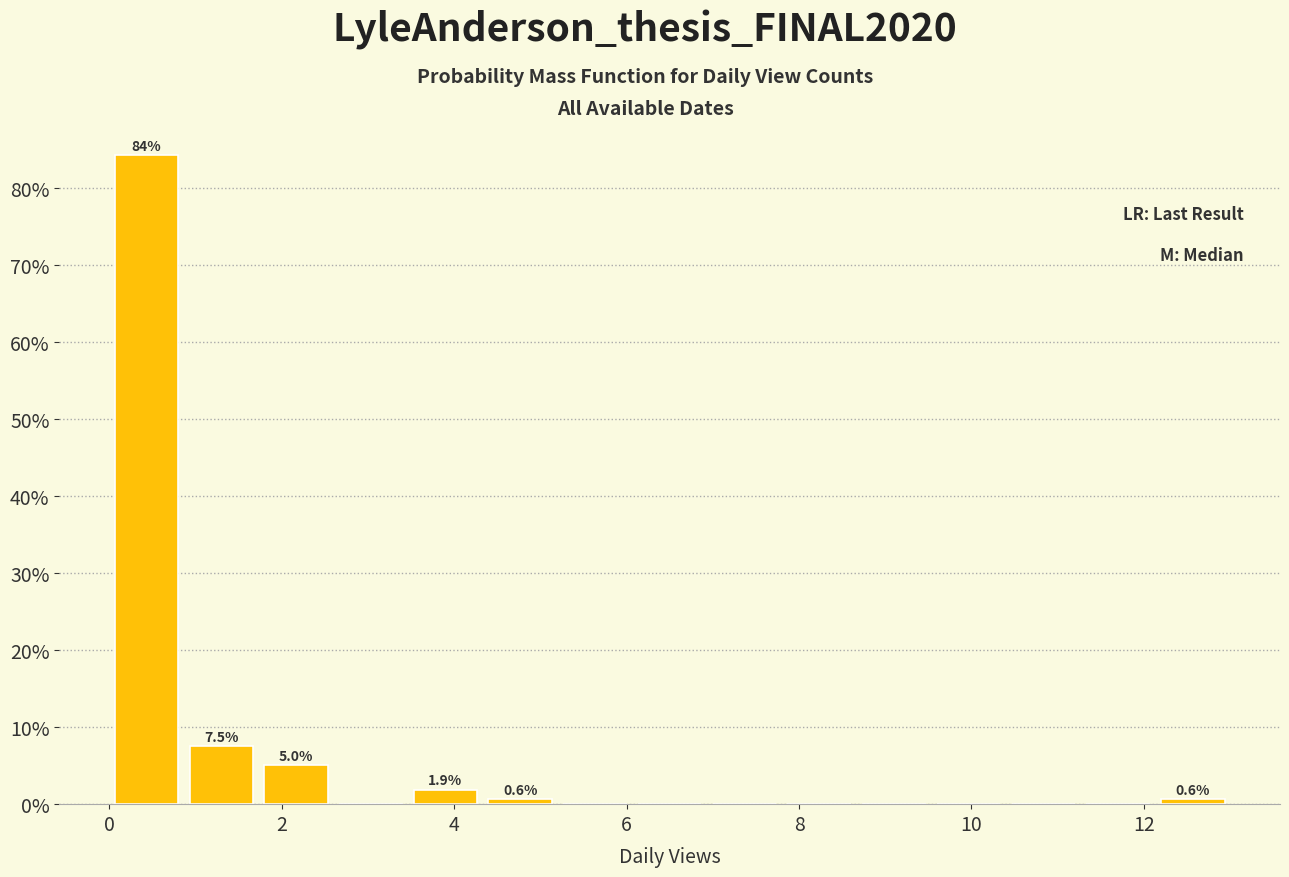

Over which range of the x-axis is the bar tallest?

0.0 to 0.8